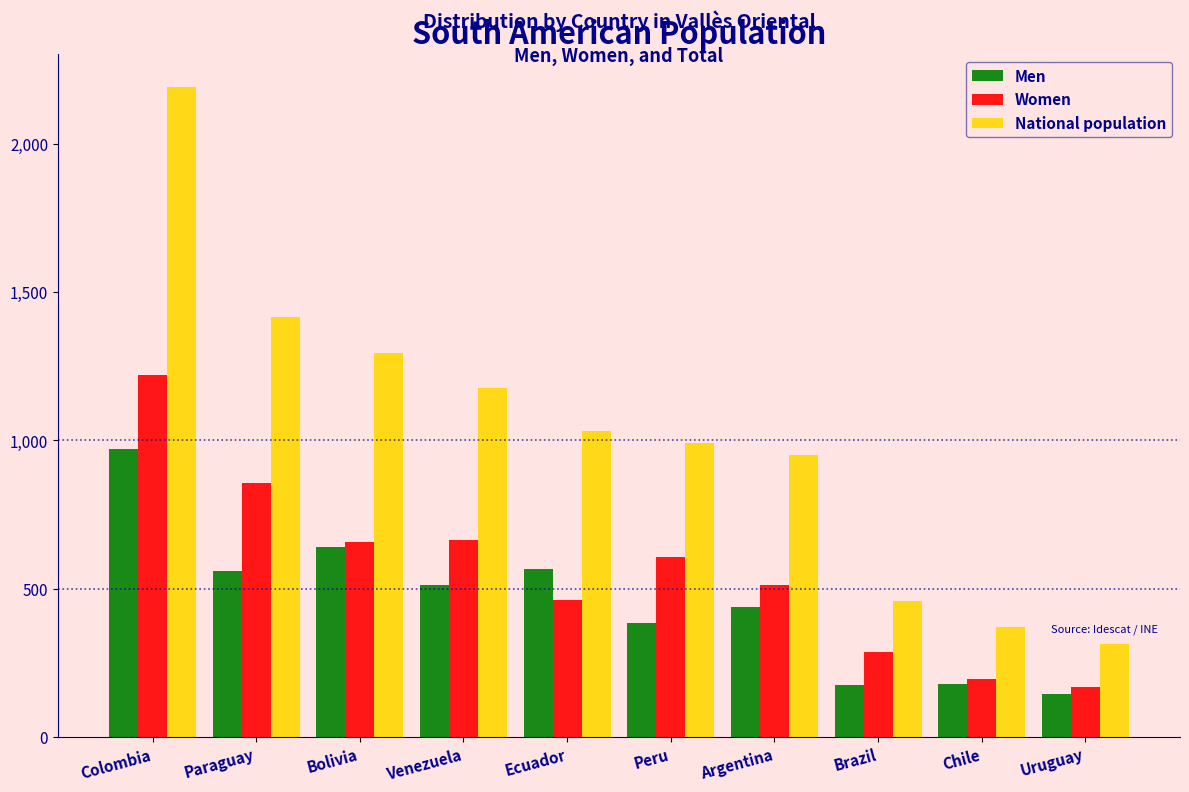

Which category has the lowest value in the National population series?

Uruguay